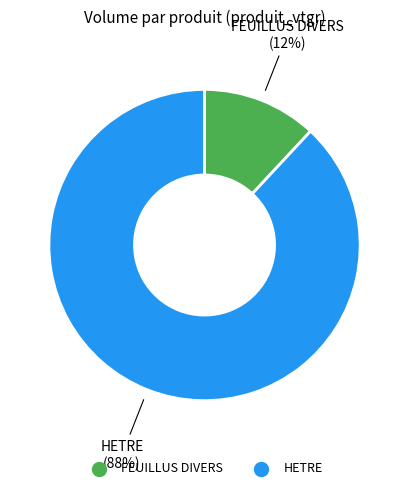

What percentage is the HETRE slice, to the nearest percent?

88%